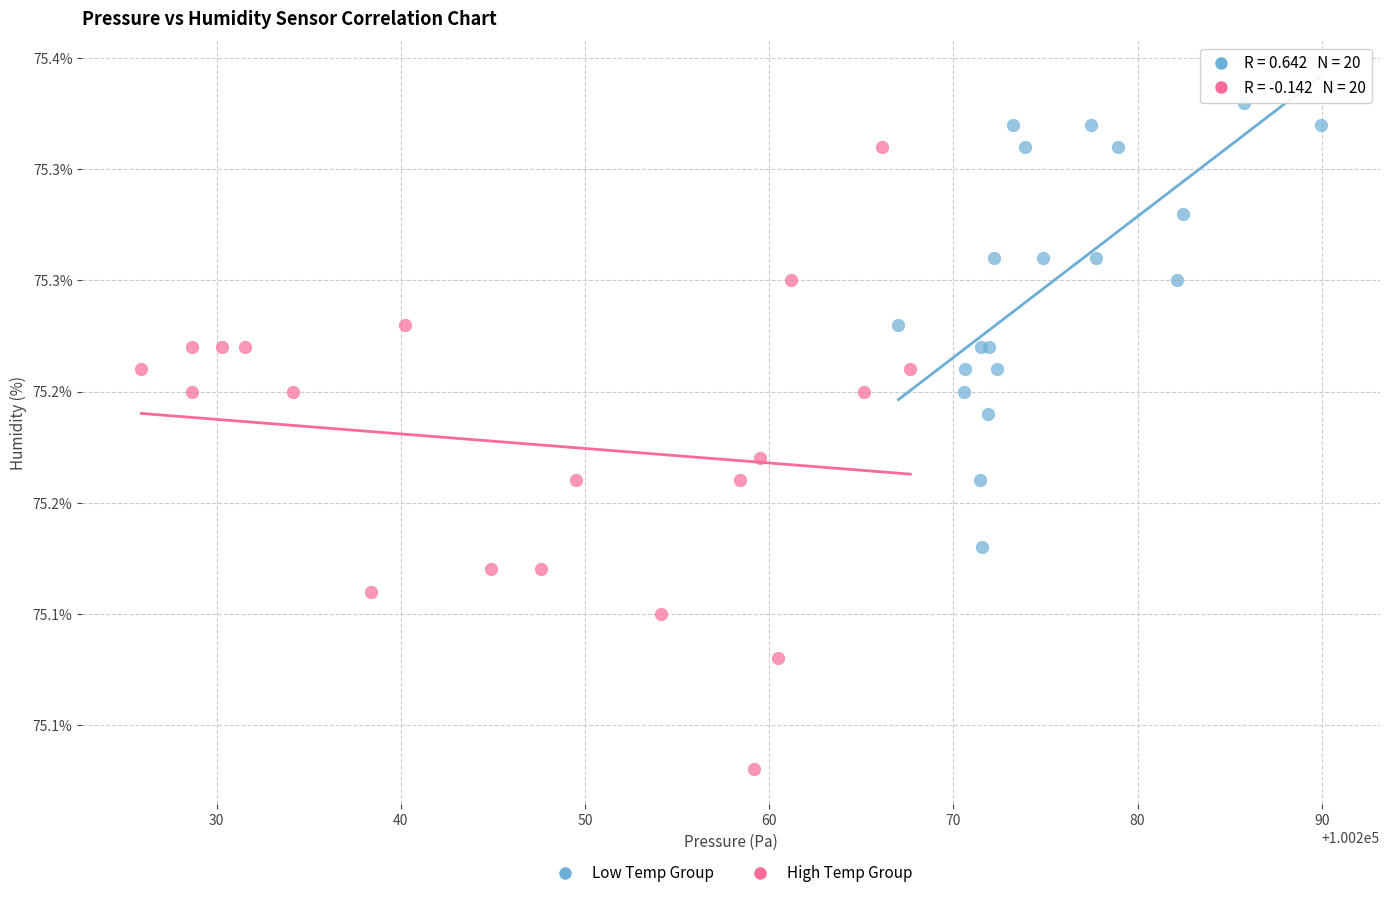

What are all the series names shown in the legend?

Low Temp Group, High Temp Group